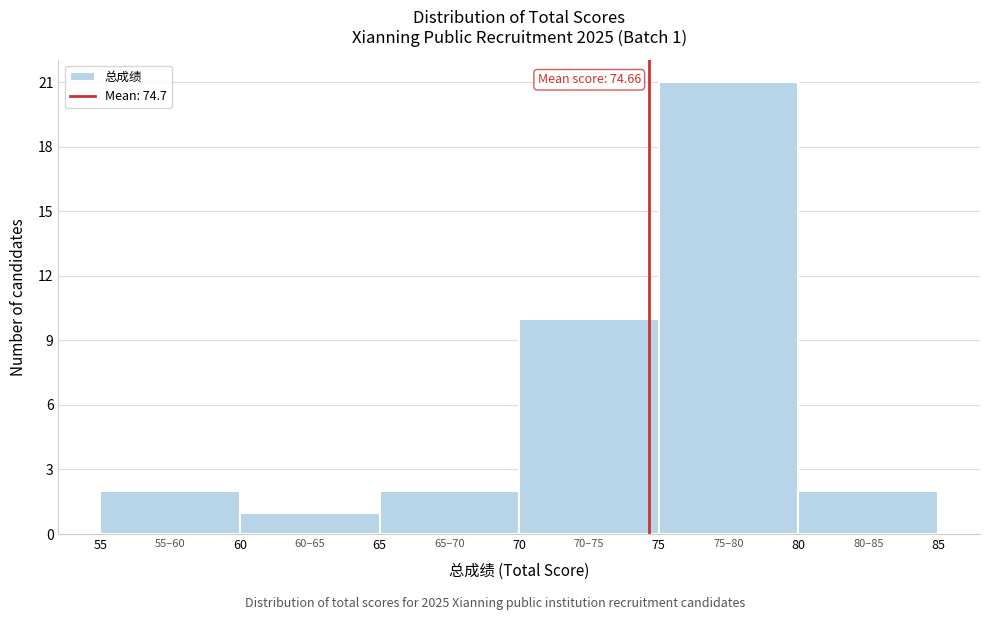

Over which range of the x-axis is the bar tallest?

75 to 80